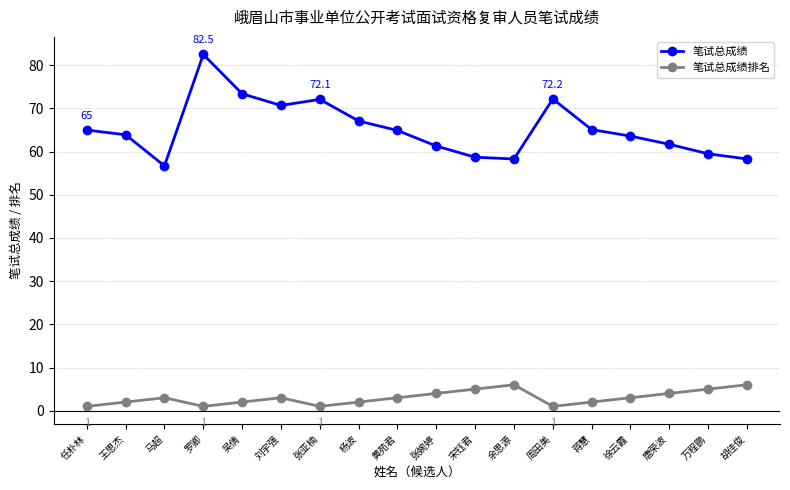

What is the minimum value shown in the chart?

1.0